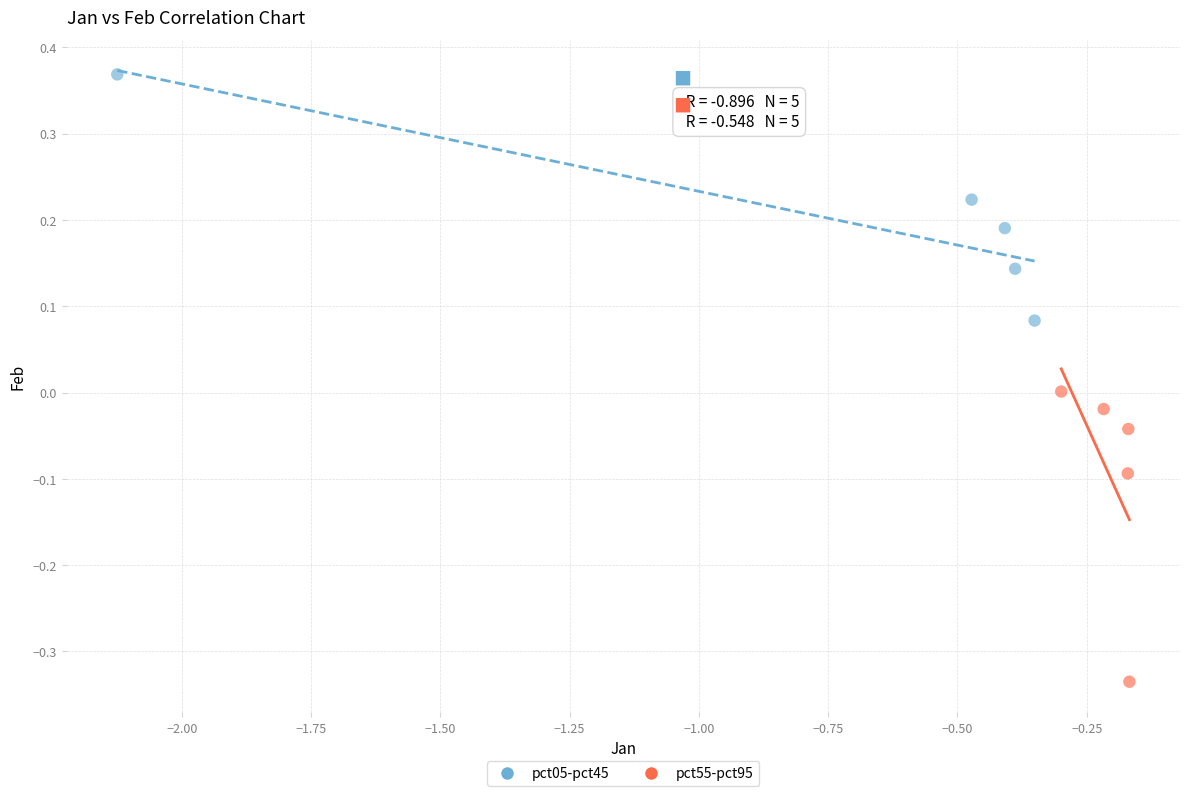

Which series reaches the maximum Y coordinate?

pct05-pct45